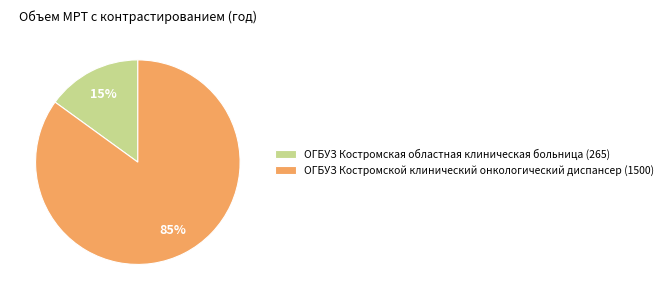

Count the number of slices in the pie.

2